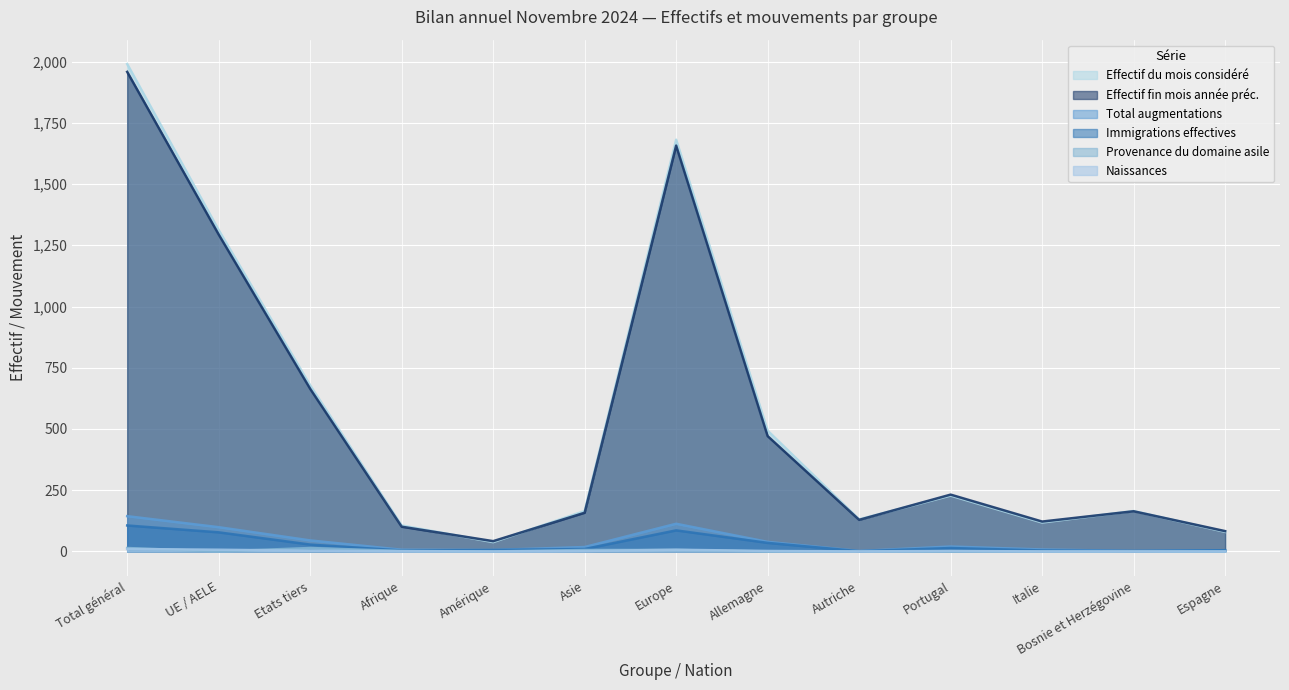

True or false: Immigrations effectives has more than 0 interior local peaks.

True